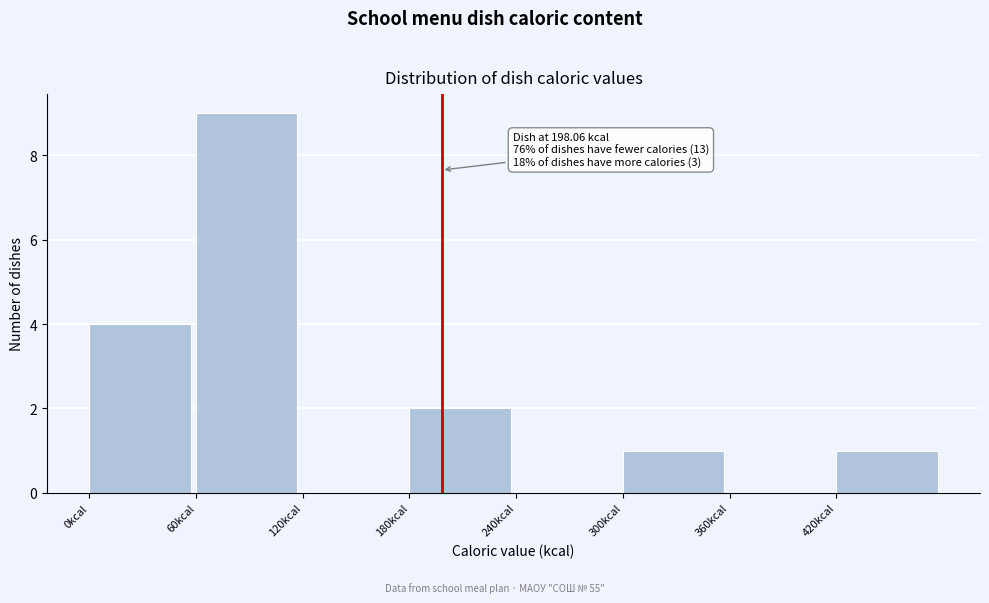

Over which range of the x-axis is the bar tallest?

60 to 120